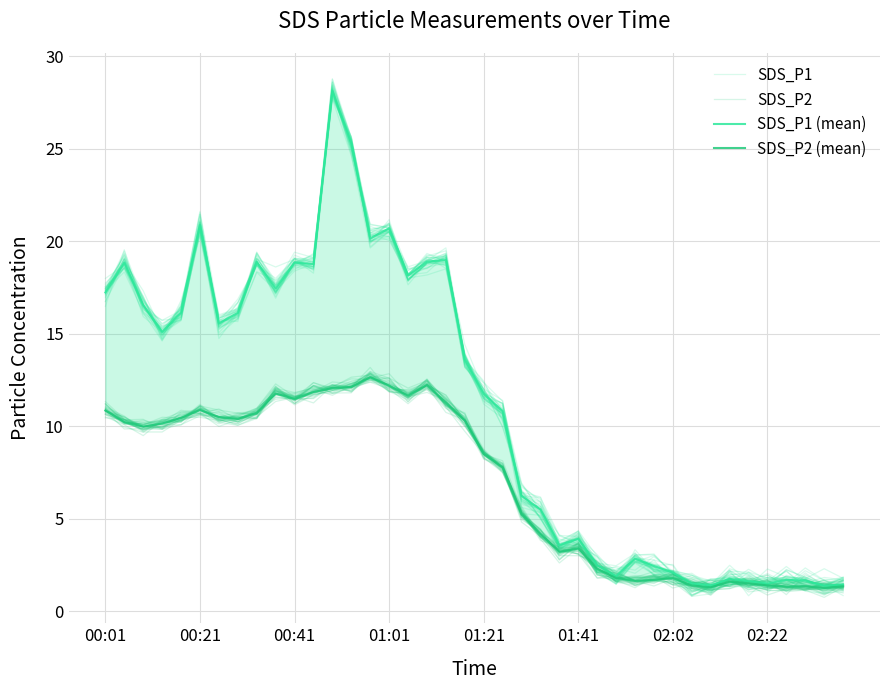

Which series has the largest total across all categories?

SDS_P1 (mean)